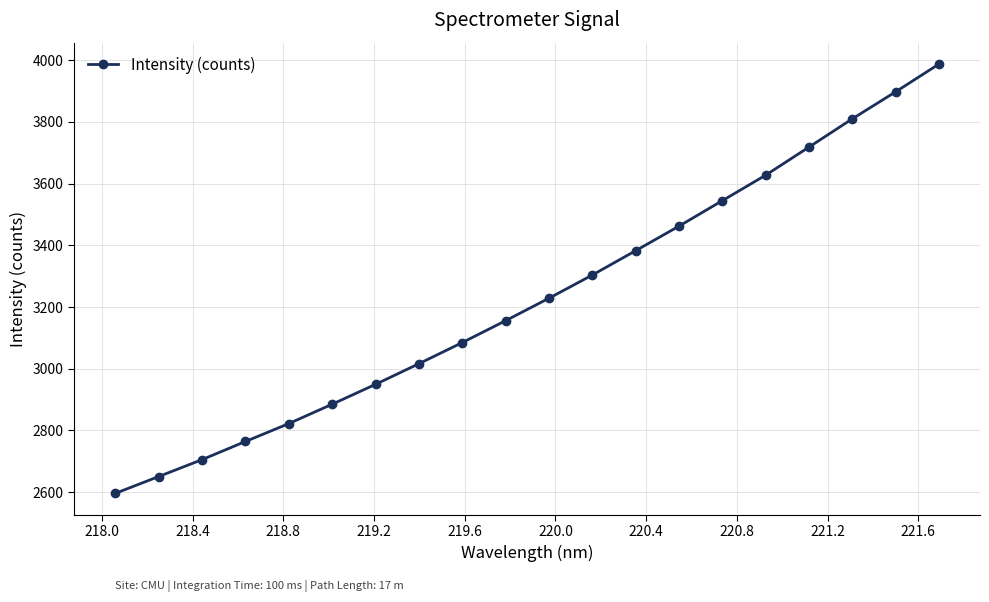

What is the value of the 8th point from the left?

3016.4